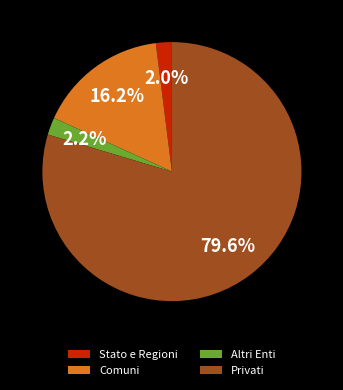

Do Comuni and Stato e Regioni together represent more than half of the pie?

No